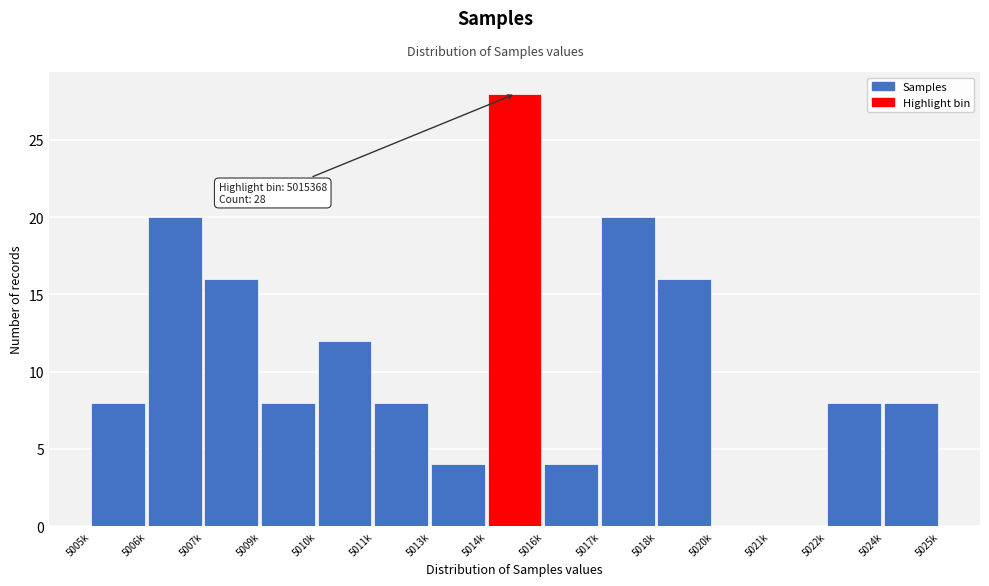

Reading left to right, extract all data points from this chart.

5005k=8	5006k=20	5007k=16	5009k=8	5010k=12	5011k=8	5013k=4	5014k=28	5016k=4	5017k=20	5018k=16	5020k=0	5021k=0	5022k=8	5024k=8